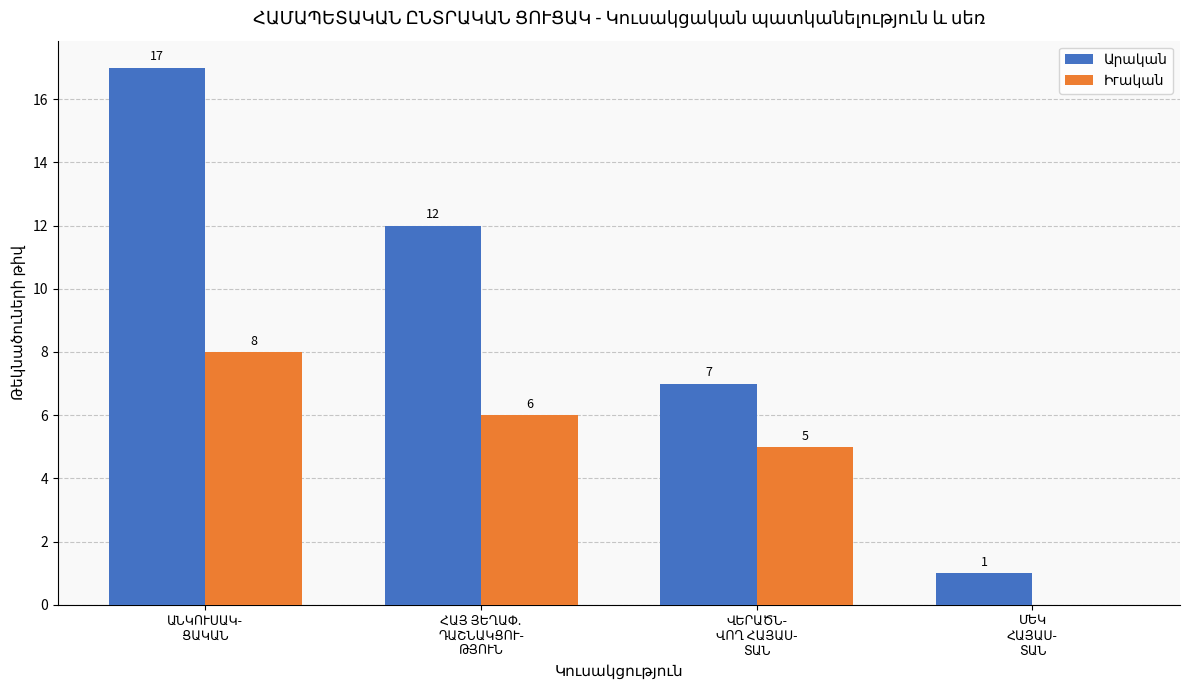

Where does the Իгական series first go above 6?

ԱՆԿՈՒՍԱԿ-
ՑԱԿԱՆ